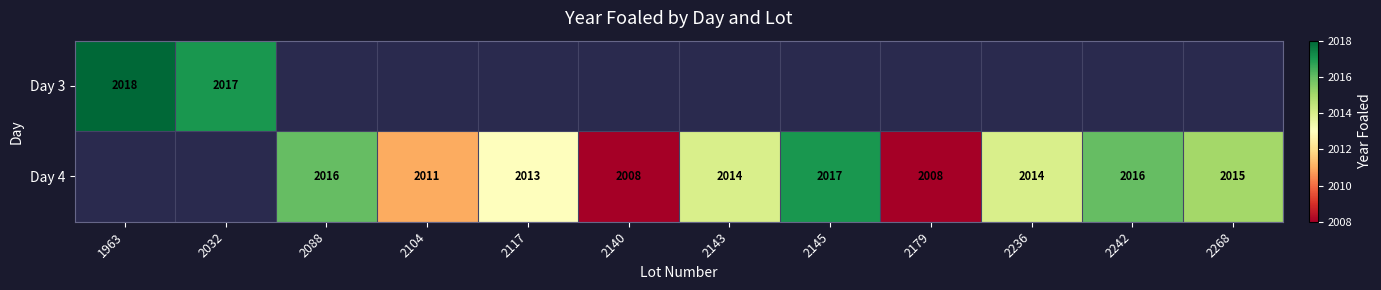

Is it true that Day 4 equals 881 at 2088?

False